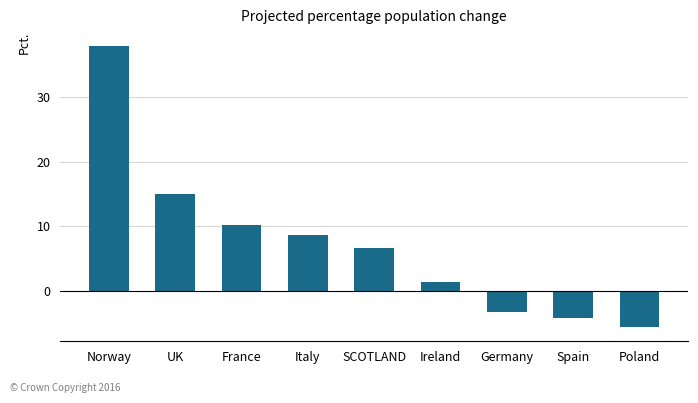

What is the label of the 7th bar from the left?

Germany